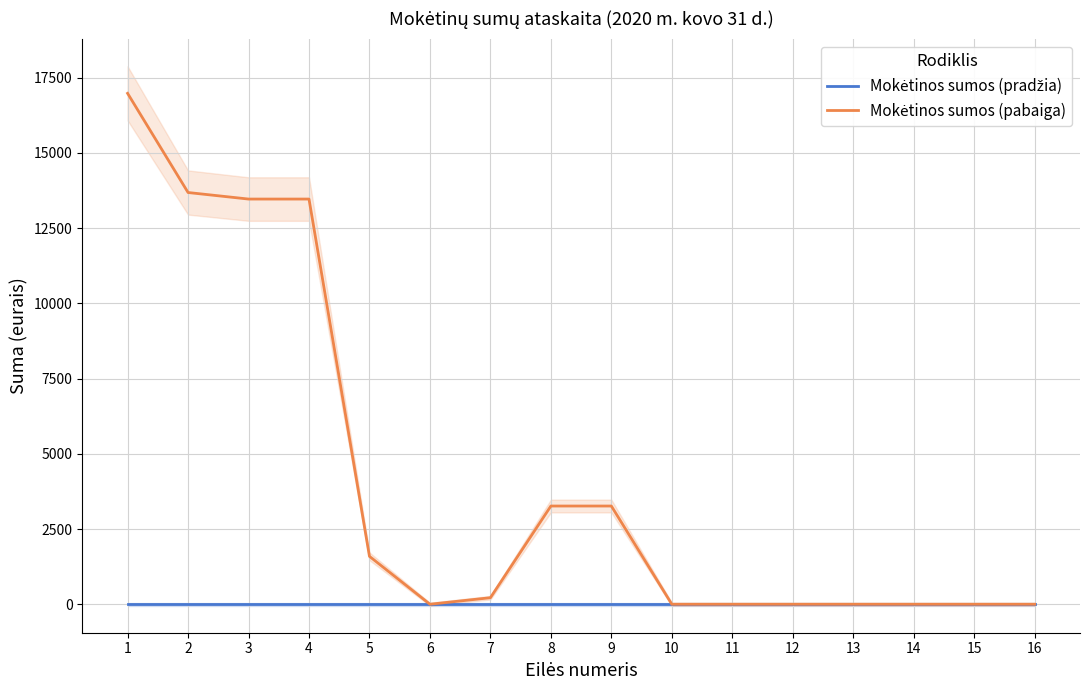

Reading left to right, transcribe all the data shown in this chart.

Mokėtinos sumos (pradžia): 1=0.0	2=0.0	3=0.0	4=0.0	5=0.0	6=0.0	7=0.0	8=0.0	9=0.0	10=0.0	11=0.0	12=0.0	13=0.0	14=0.0	15=0.0	16=0.0
Mokėtinos sumos (pabaiga): 1=16978.5	2=13682.5	3=13465.1	4=13465.1	5=1591.6	6=0.0	7=217.3	8=3264.0	9=3264.0	10=0.0	11=0.0	12=0.0	13=0.0	14=0.0	15=0.0	16=0.0